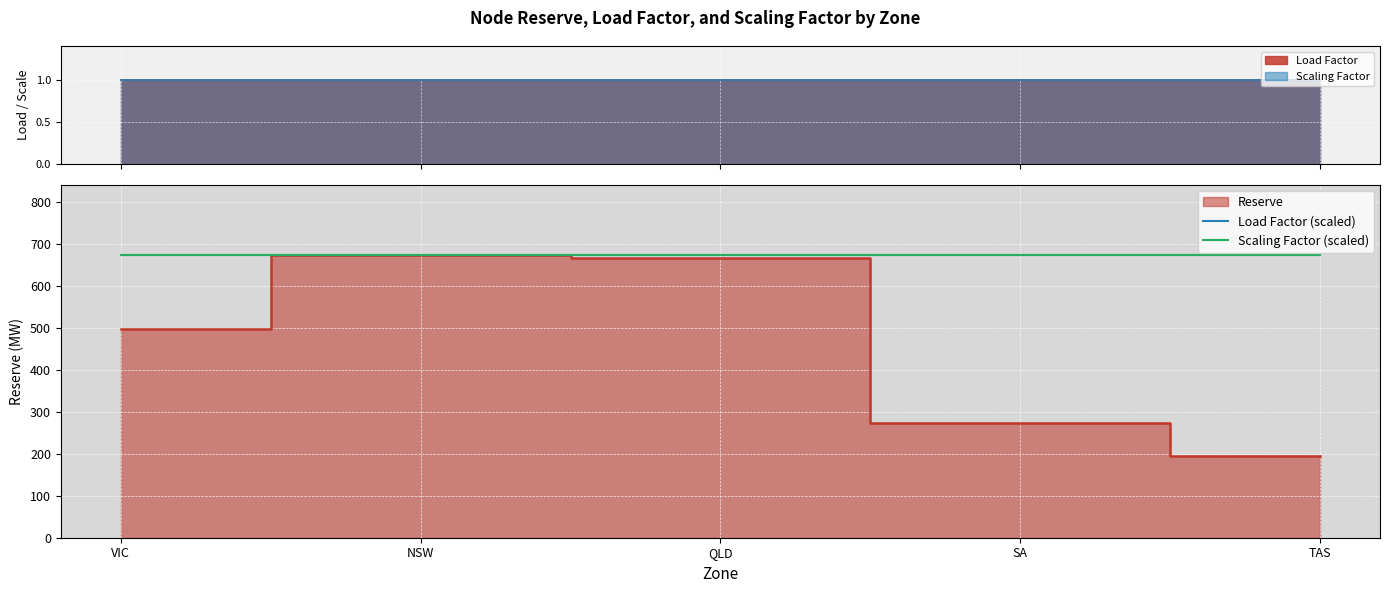

What is the maximum value shown in the chart?

673.2